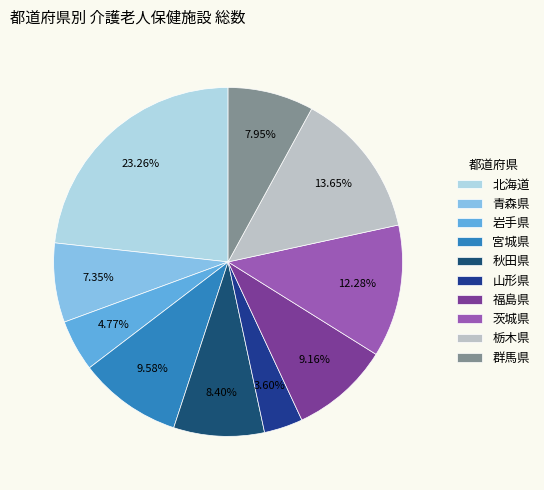

Is it true that 秋田県 is 8% of the pie?

True